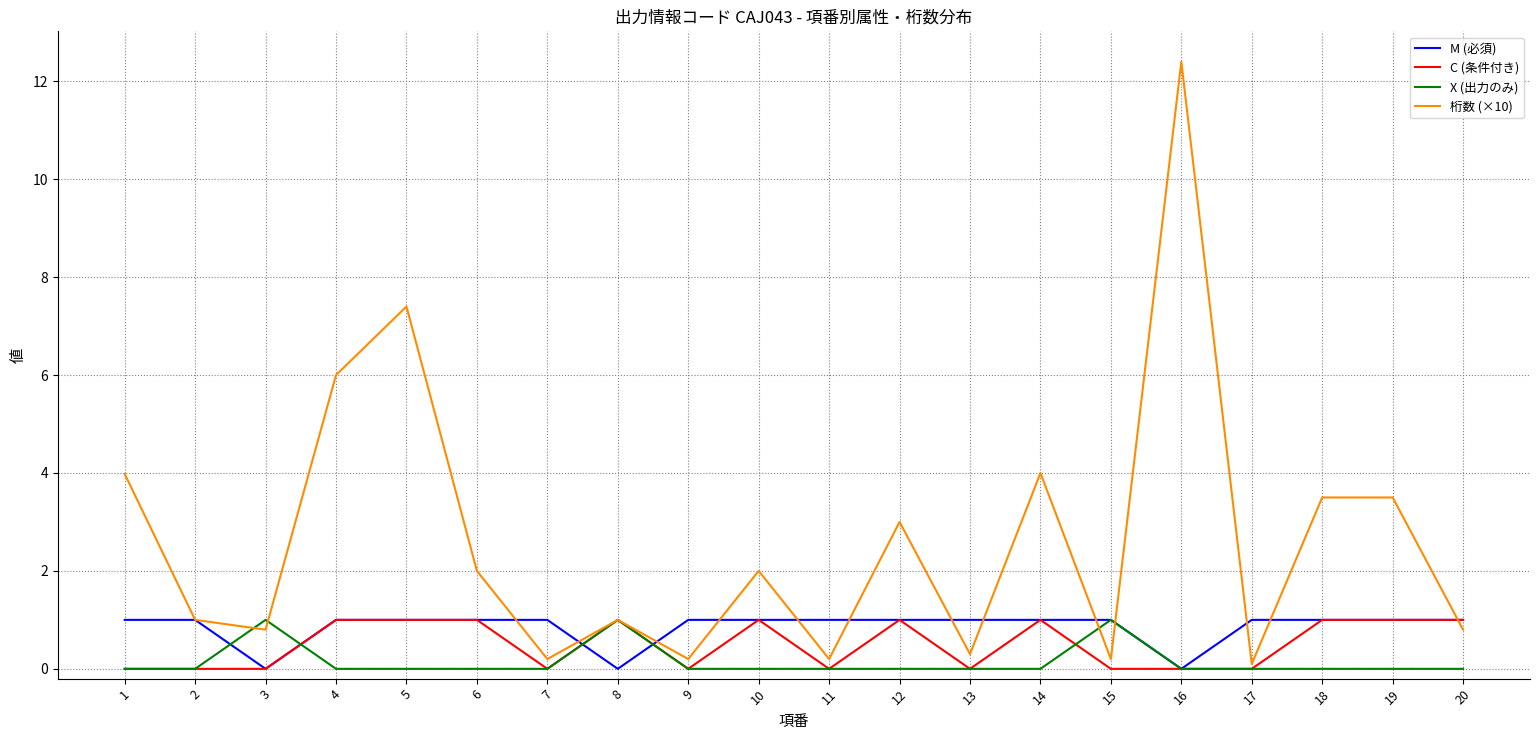

Is the value of 桁数 (×10) at 14 greater than the value of M (必須) at 2?

Yes